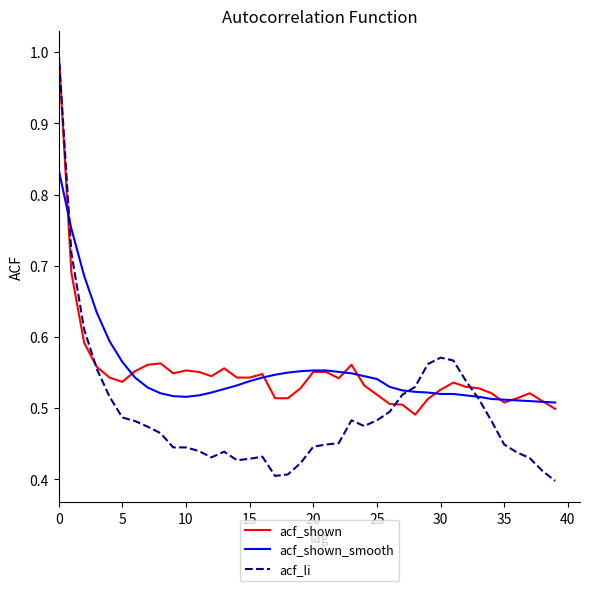

What is the difference between the maximum and second lowest values in the acf_shown_smooth series?

0.3